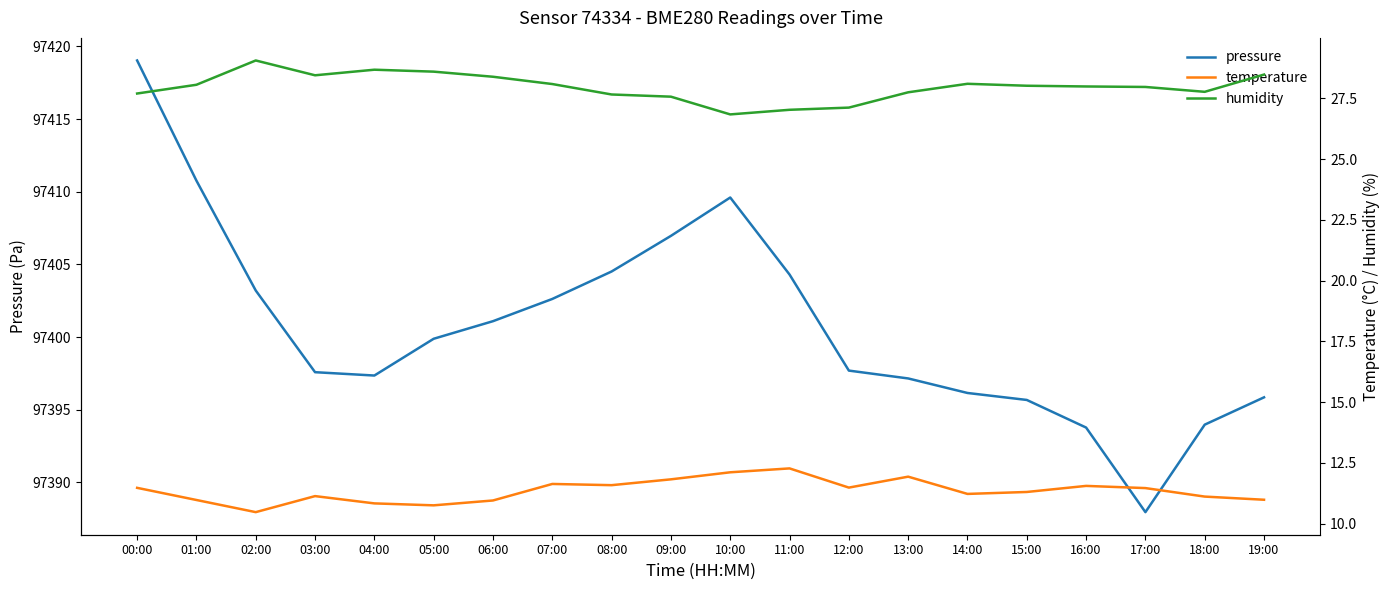

What is the value of the pressure point at the 12th from the left?

97404.3